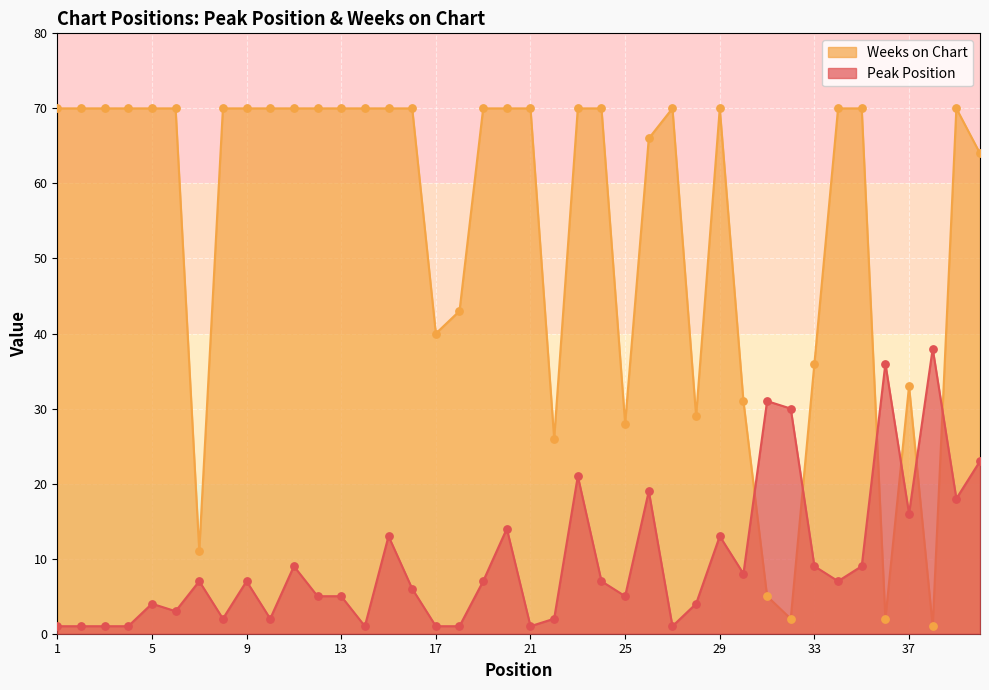

Which series has the largest total across all categories?

Weeks on Chart